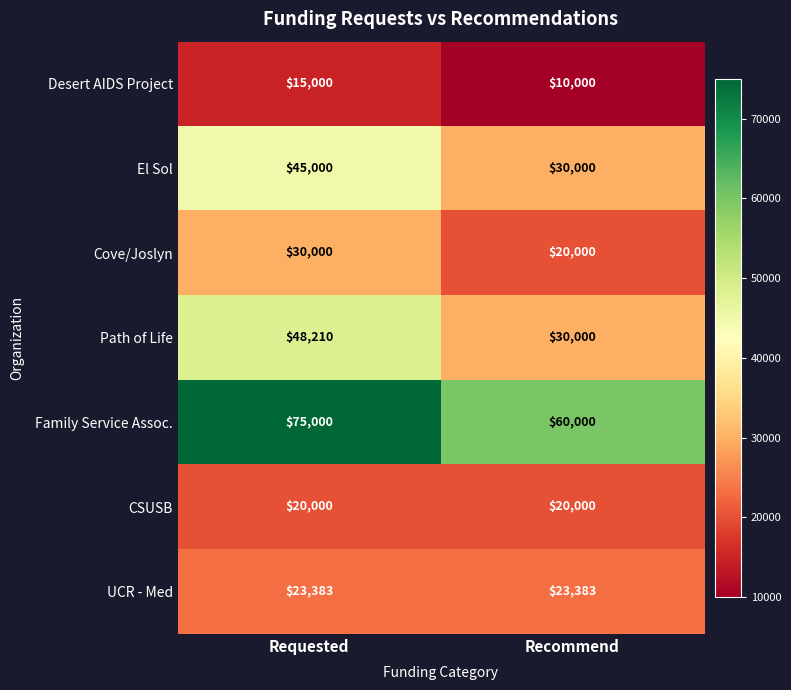

What is the sum of the El Sol values at Requested and Recommend?

75000